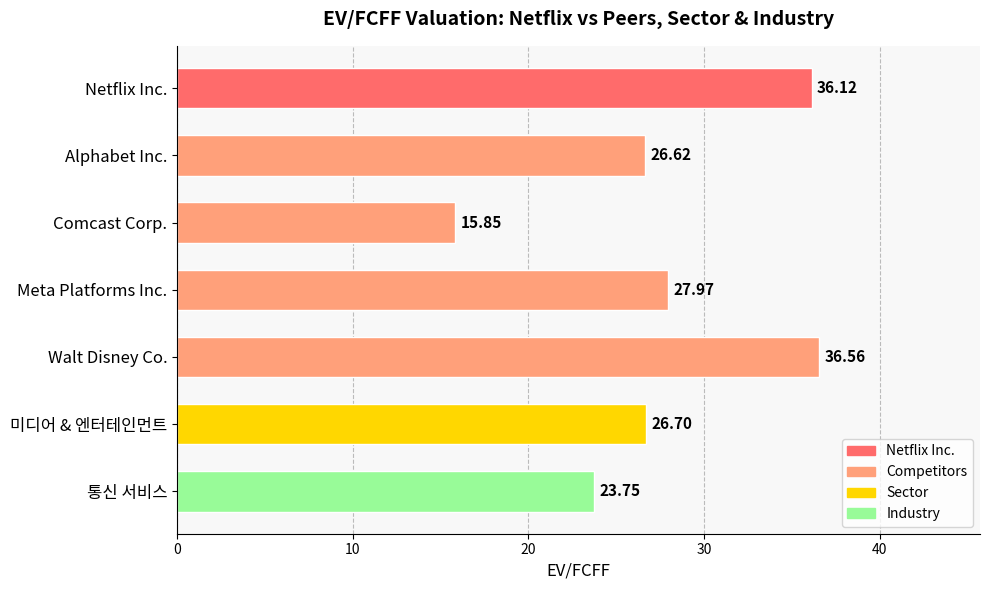

How many data points does each series have?

7